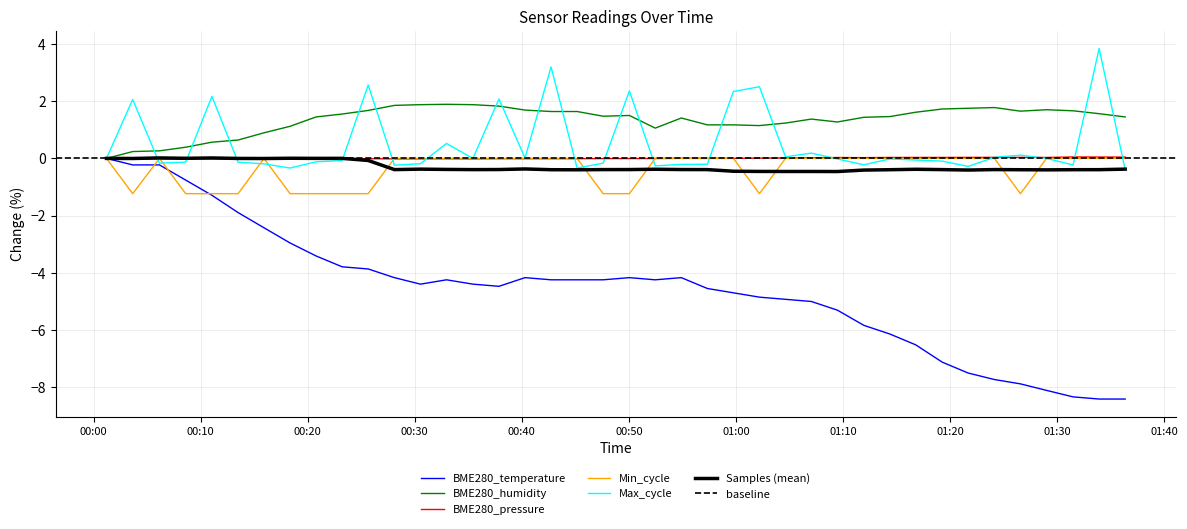

What is the lowest value of the Max_cycle series?

-0.4